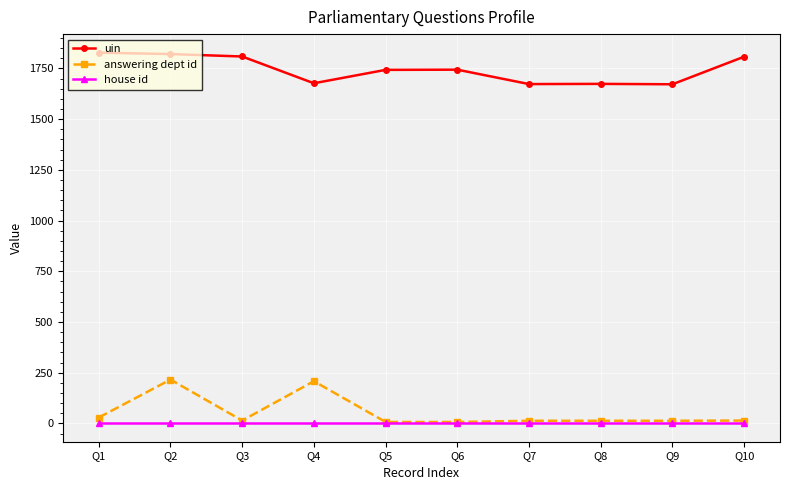

Which series has the largest total across all categories?

uin